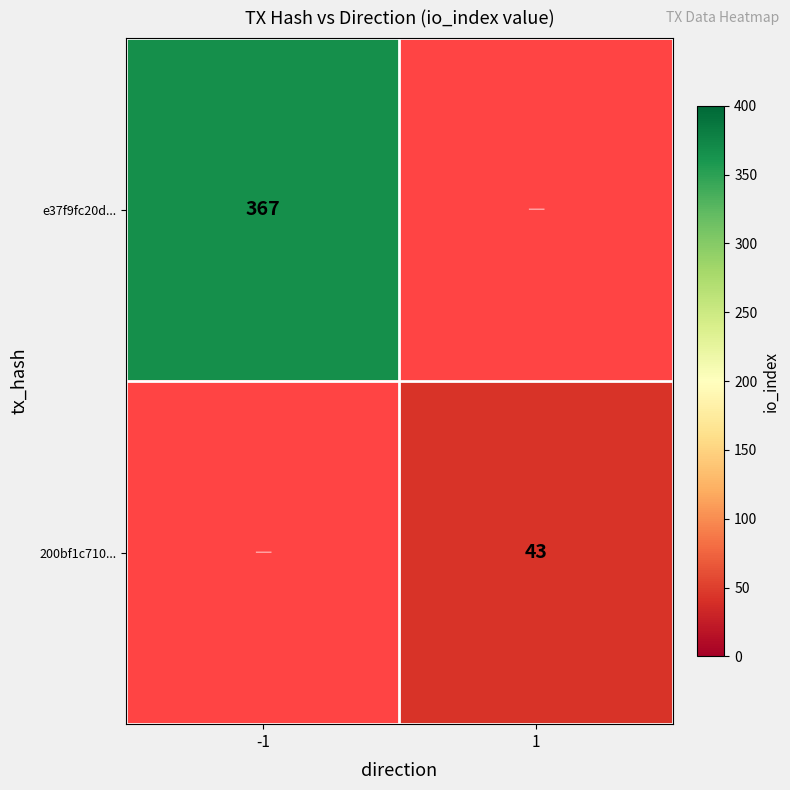

The value of e37f9fc20d... at -1 is 92.3. True or false?

False